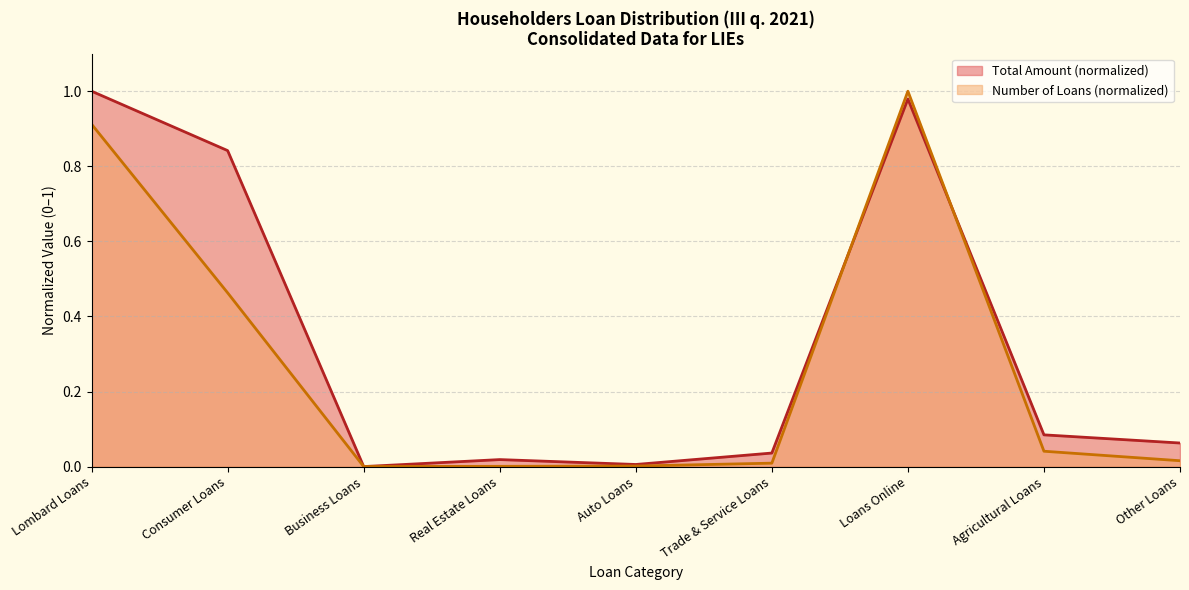

At which category is the sum across all series the highest?

Loans Online